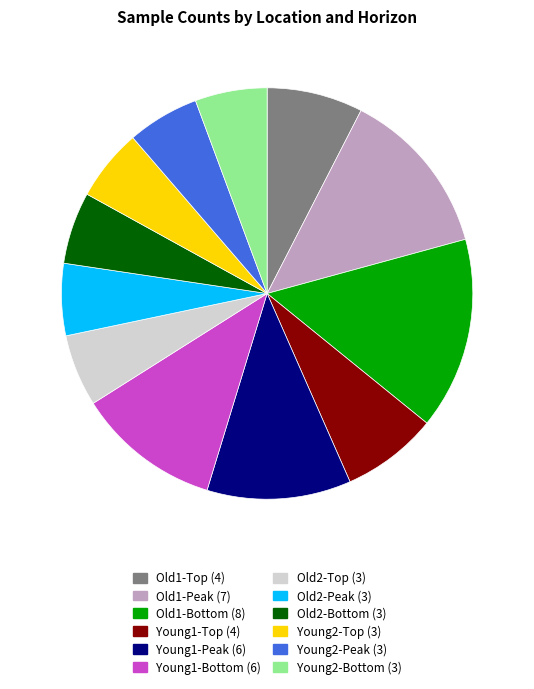

True or false: Young2-Peak accounts for 6% of the total.

True